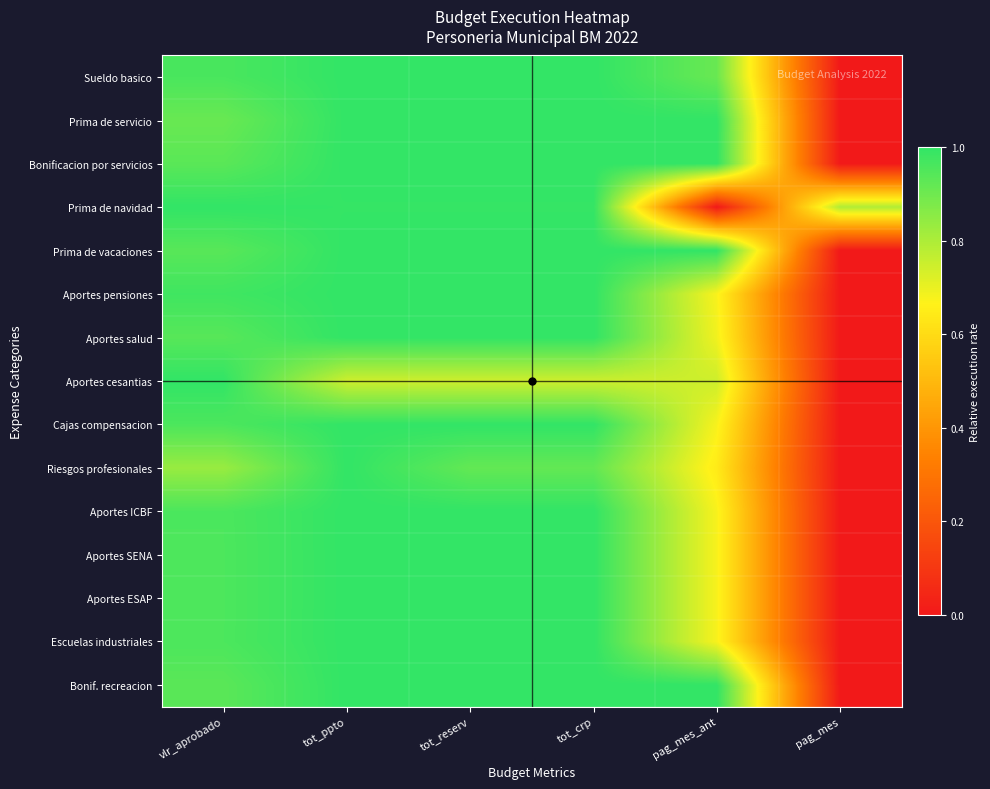

What is the total value across all series at vlr_aprobado?

14.2